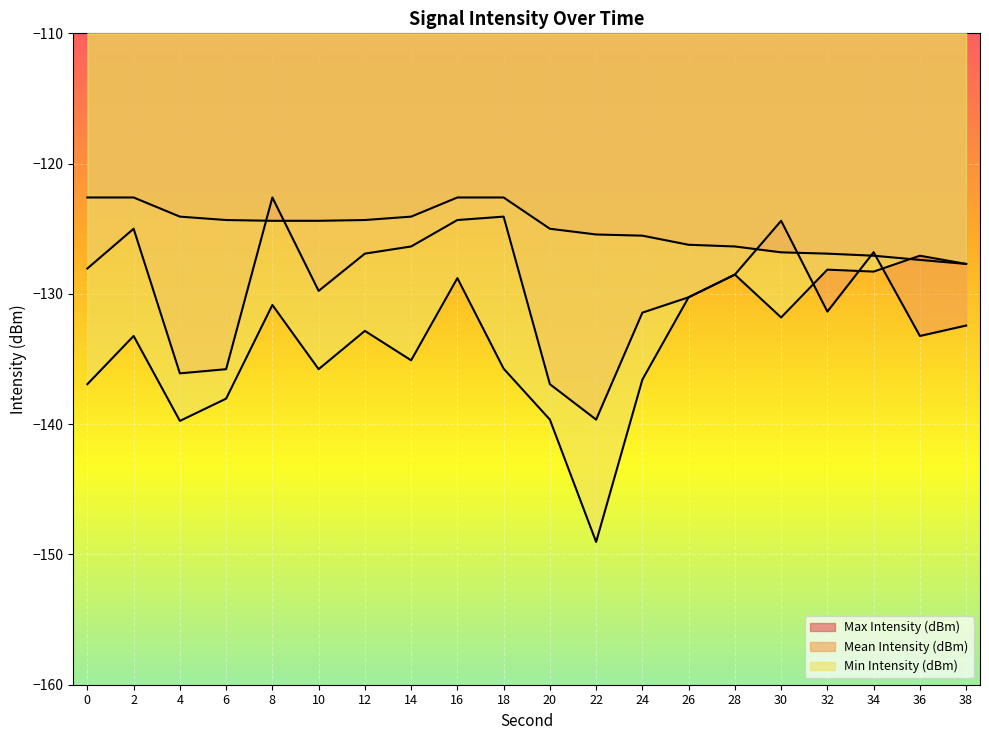

Which has a higher value, 8 or 18?

8